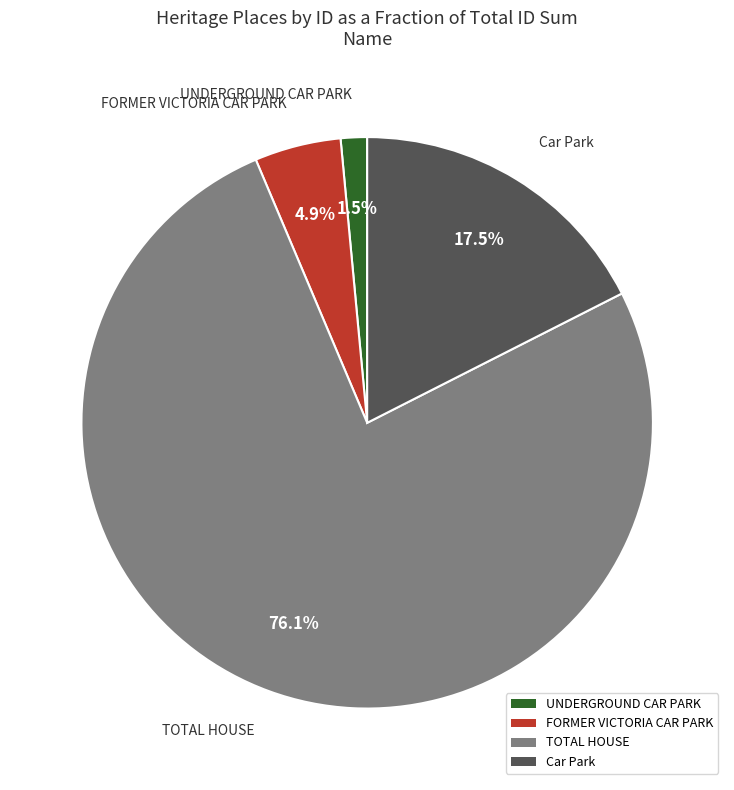

To the nearest percent, what is the difference between the UNDERGROUND CAR PARK and Car Park slice percentages?

16%